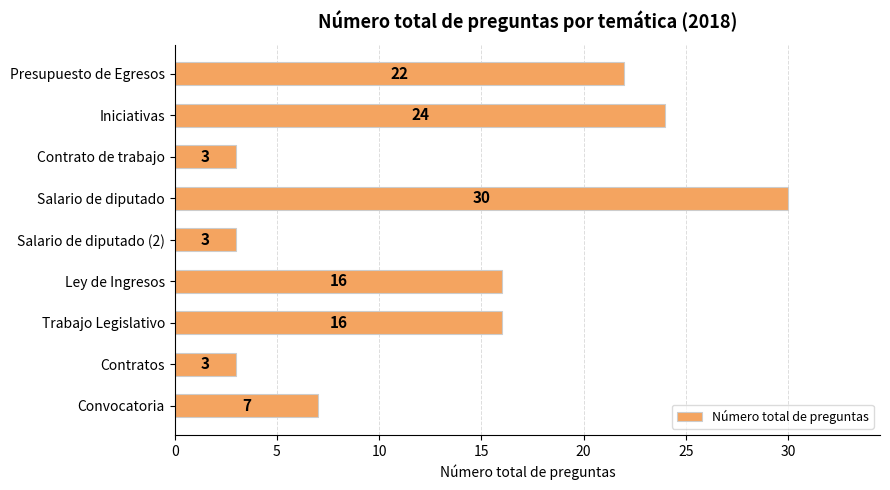

What is the ratio of the value at Contratos to the value at Contrato de trabajo?

1.0